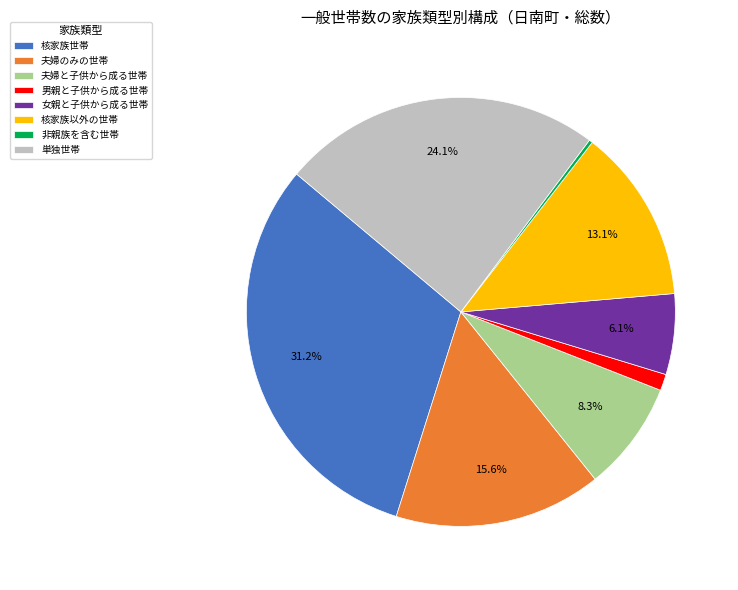

Is there a majority slice in this chart?

No